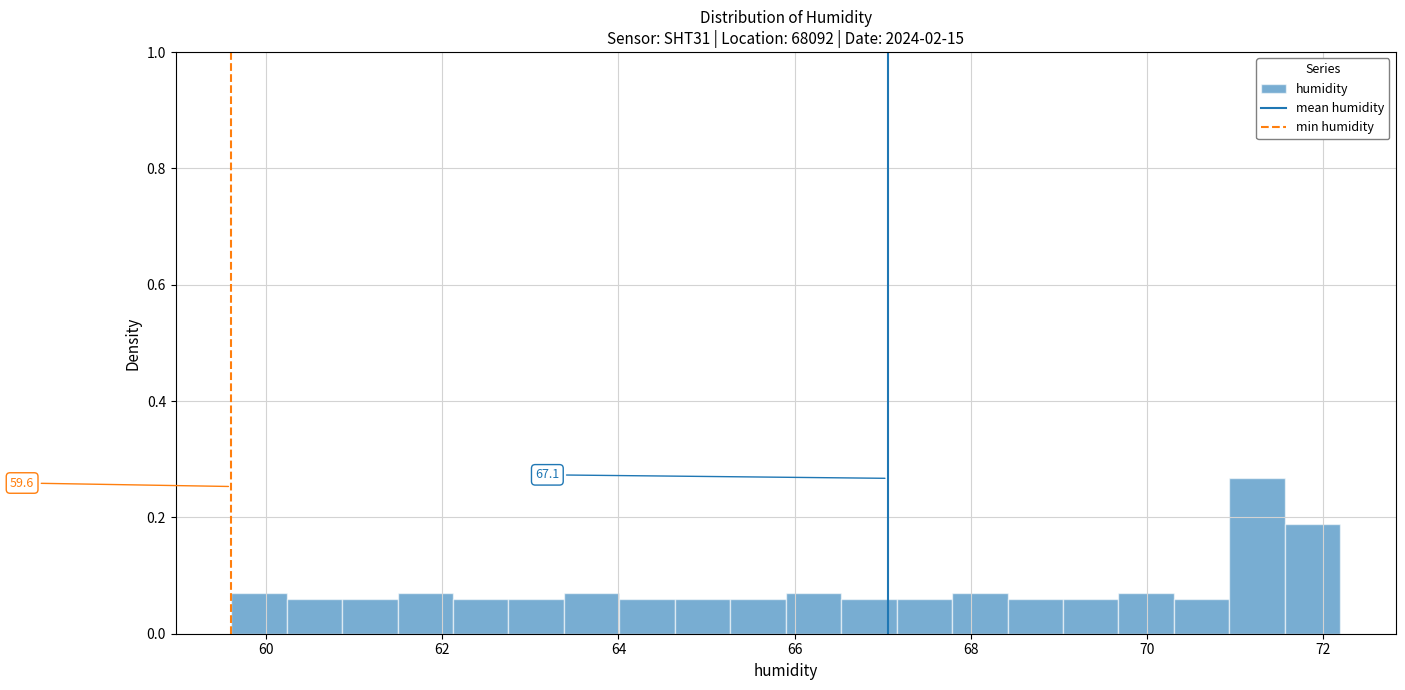

Read against the x-axis, roughly where is the centre of the tallest bar?

71.2